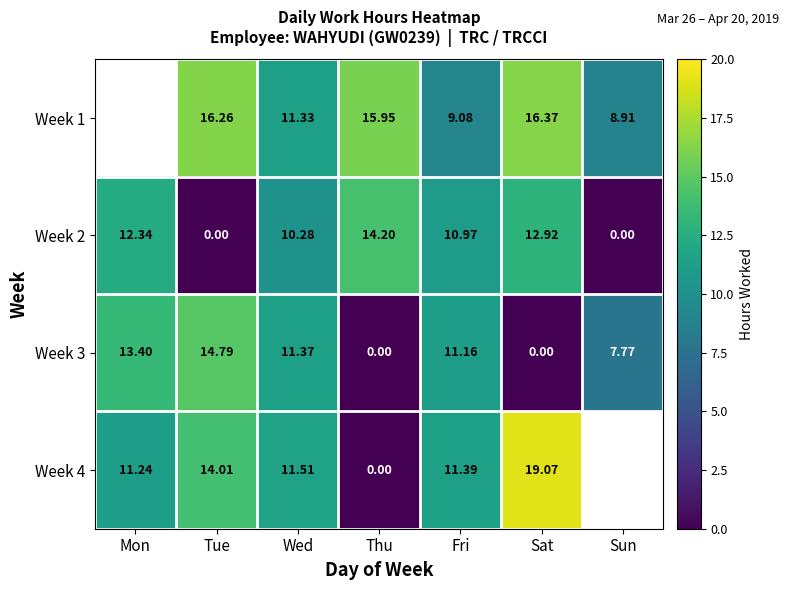

Rank the series at Fri from lowest to highest value.

Week 1, Week 2, Week 3, Week 4